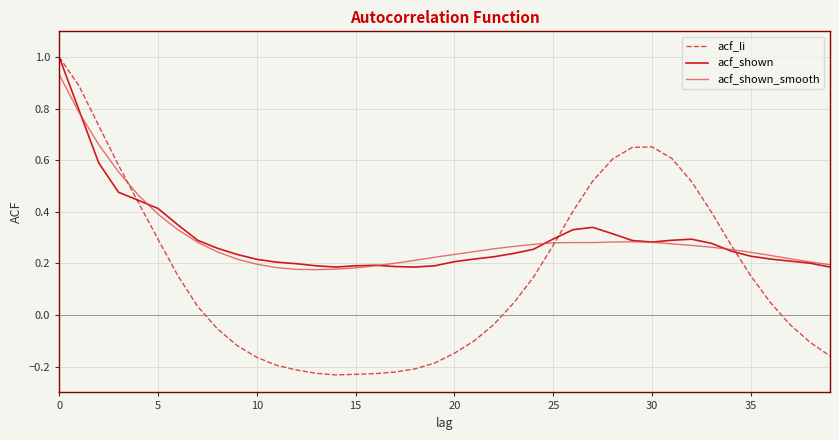

What is the highest value of the acf_shown series?

1.0